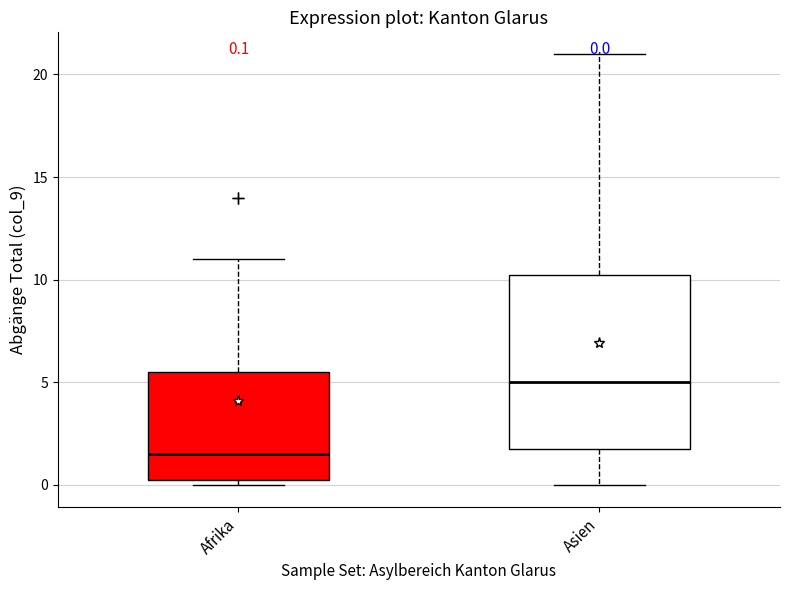

Which box's median line is the lowest?

Afrika